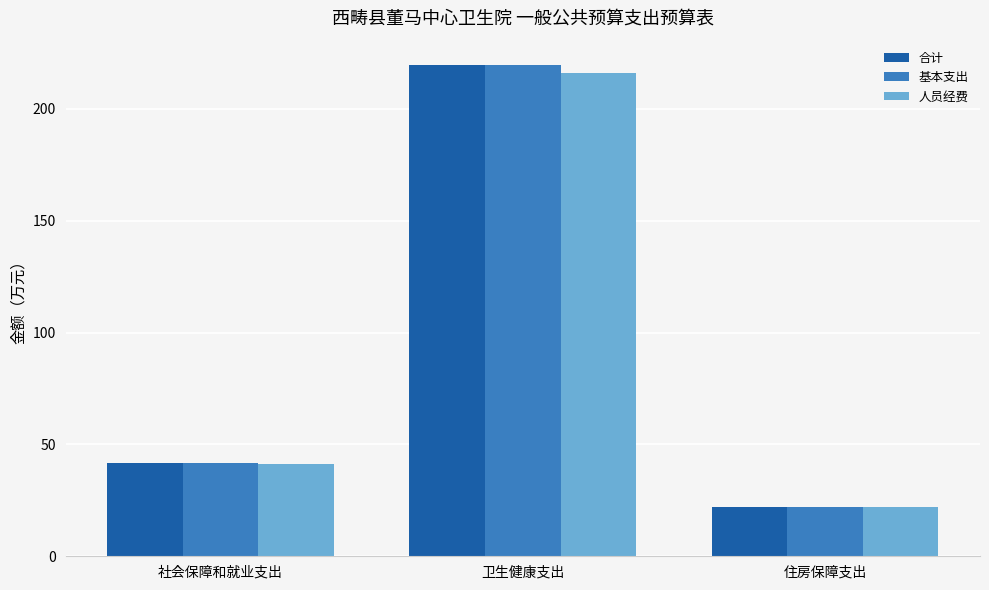

How many groups of bars are there?

3